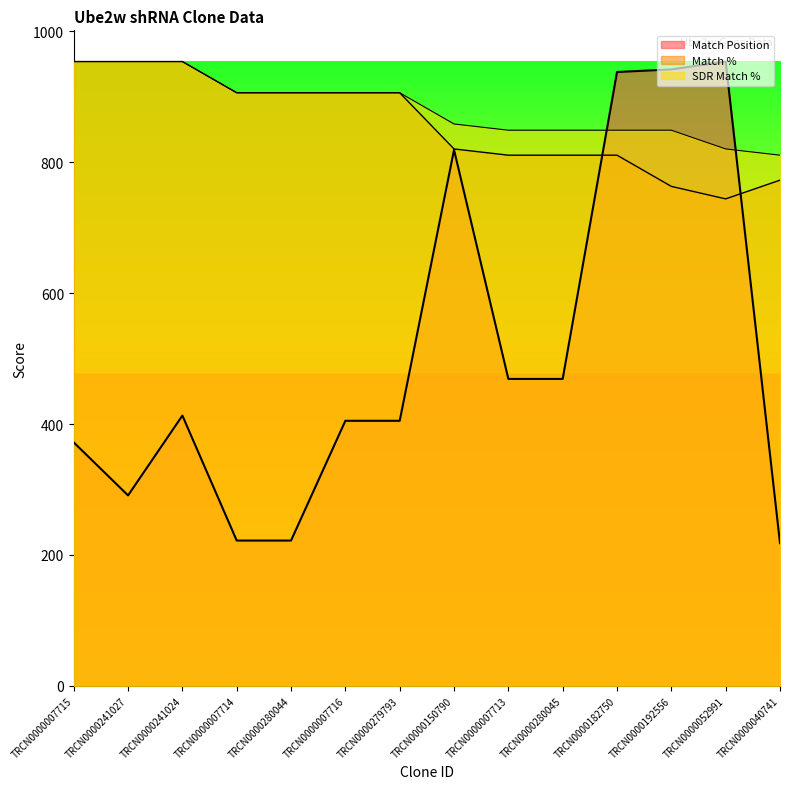

Where does the Match Position series first go above 413?

TRCN0000150790